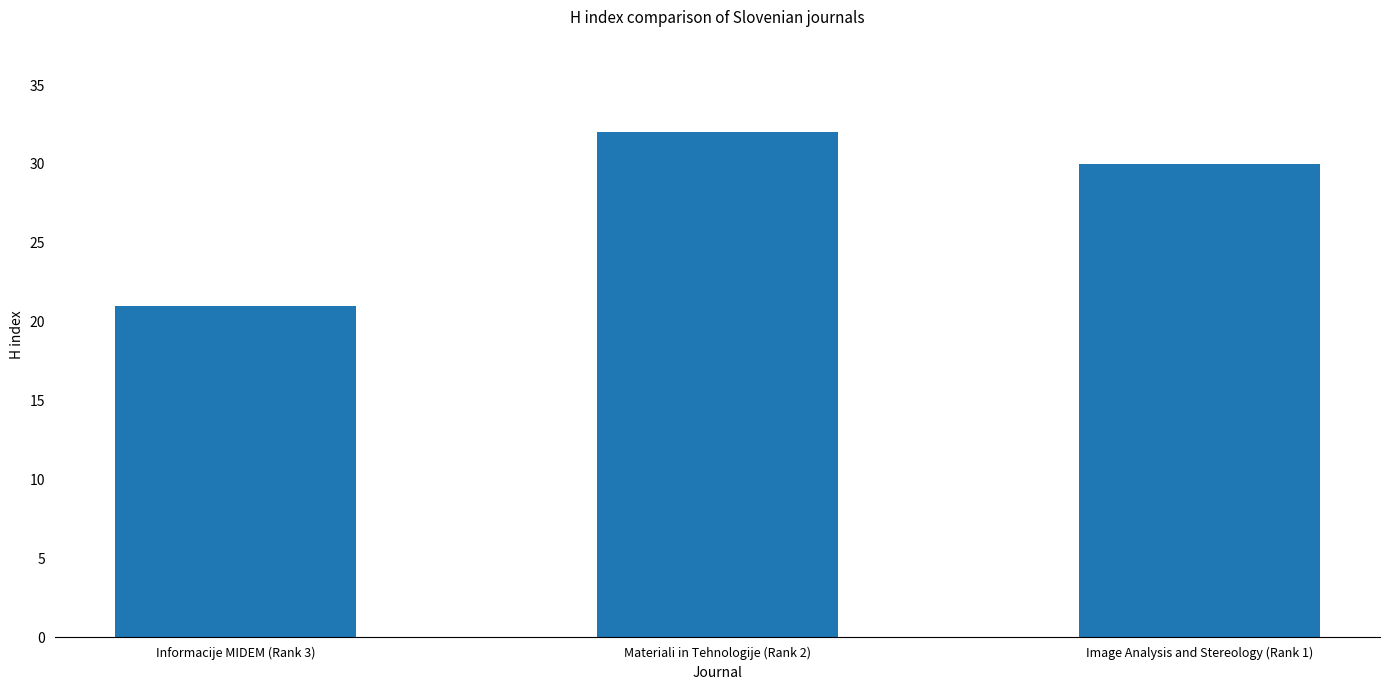

The chart shows a value of 31 at Informacije MIDEM (Rank 3). True or false?

False